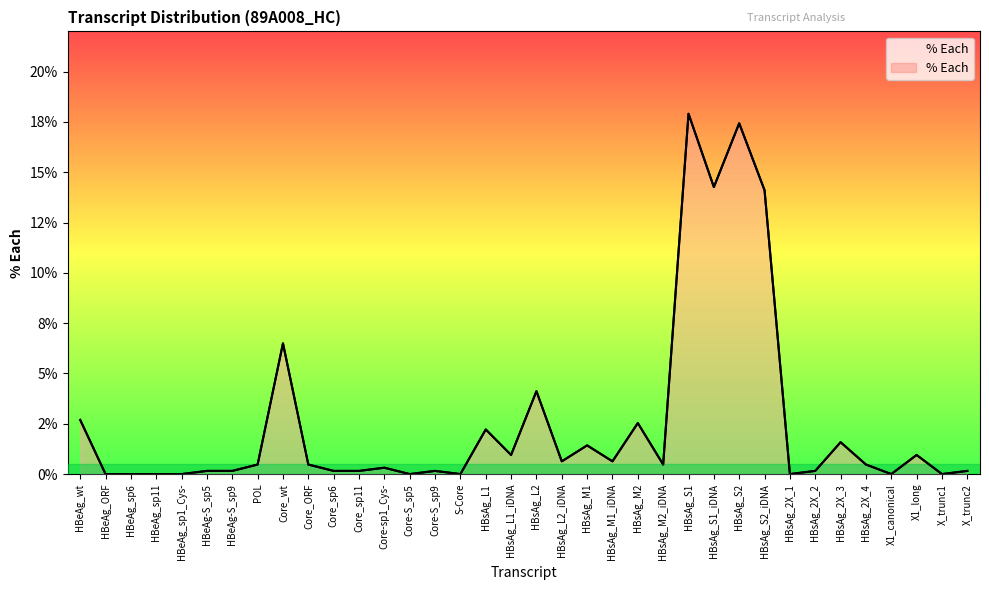

The value at HBeAg-S_sp9 is 0.0. True or false?

True